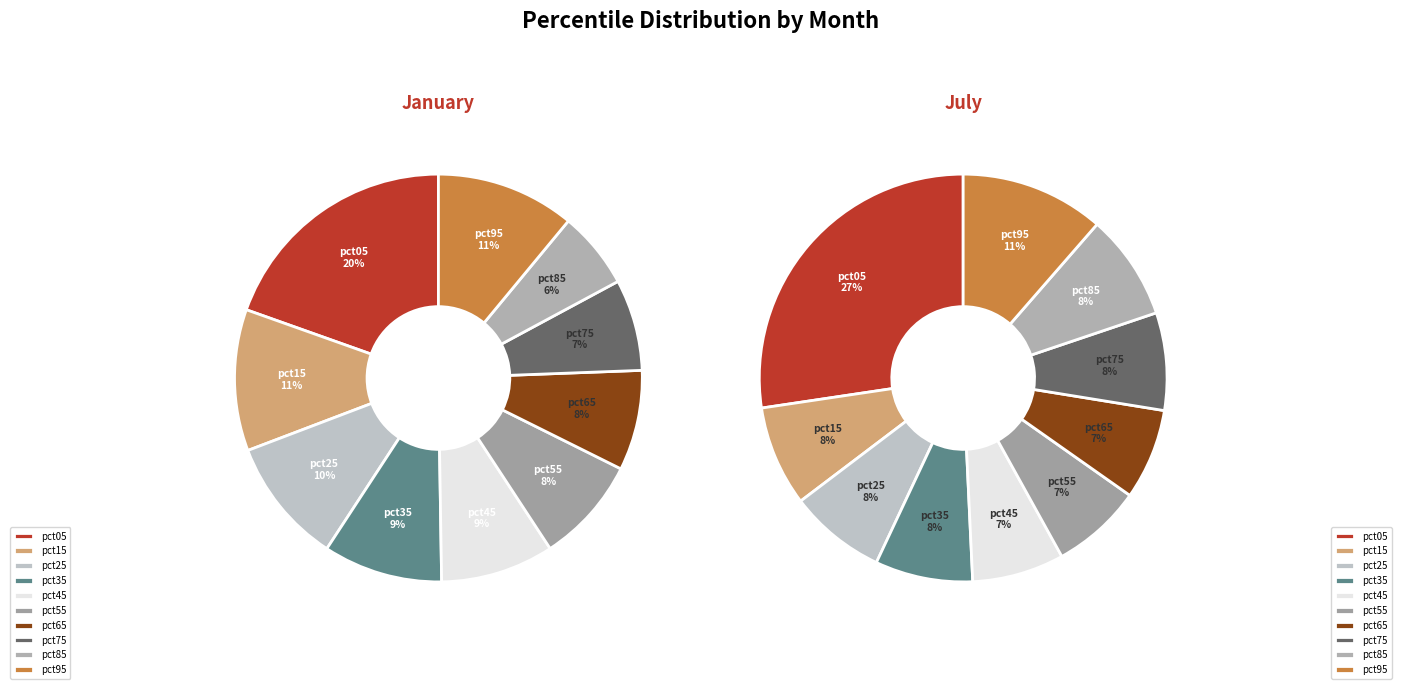

Do values_jan and 8 together represent more than half of the pie?

No